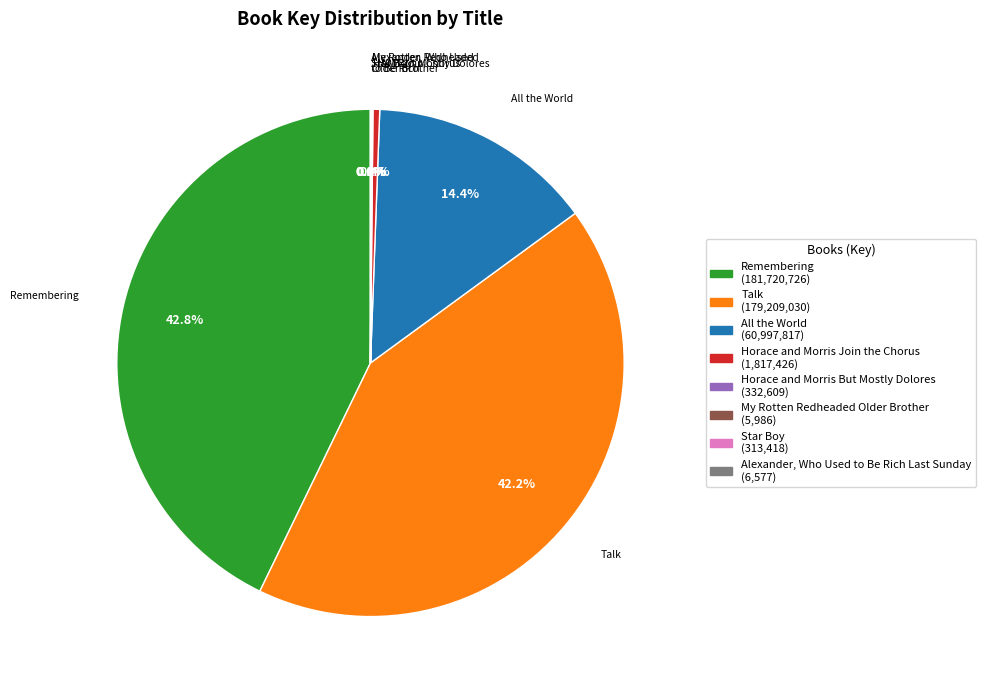

Does any single category account for the majority?

No